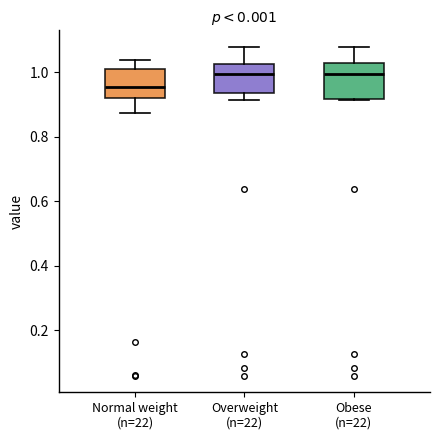

Where does the lower whisker of the box for Overweight (n=22) end on the y-axis? The values are not printed on the chart, so give them approximately, as read against the axis.

0.92